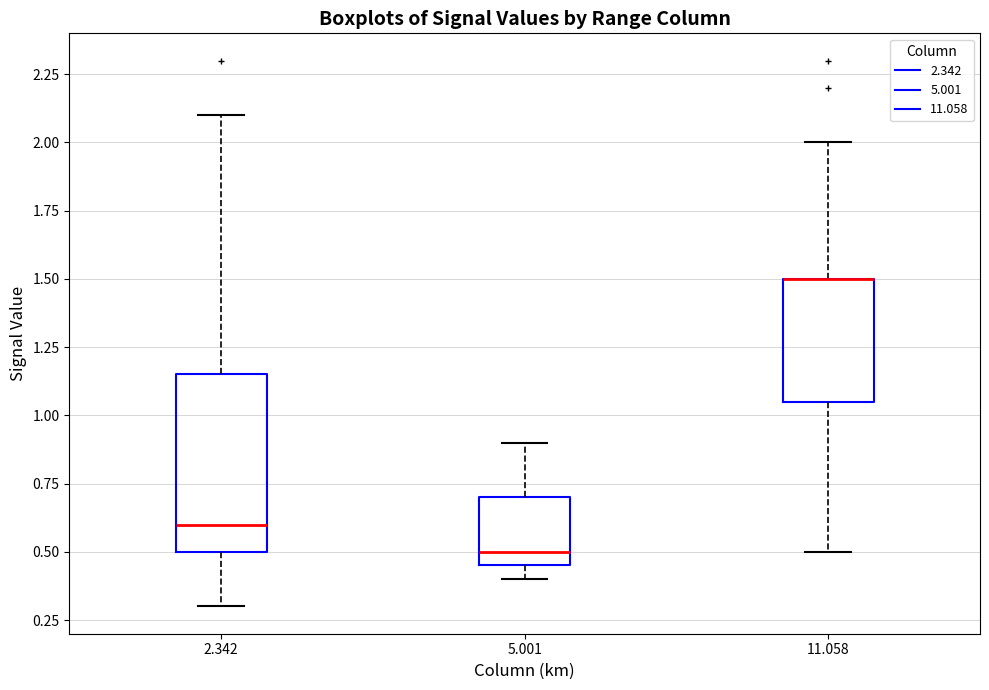

Which box is the tallest, from its lower edge to its upper edge?

2.342